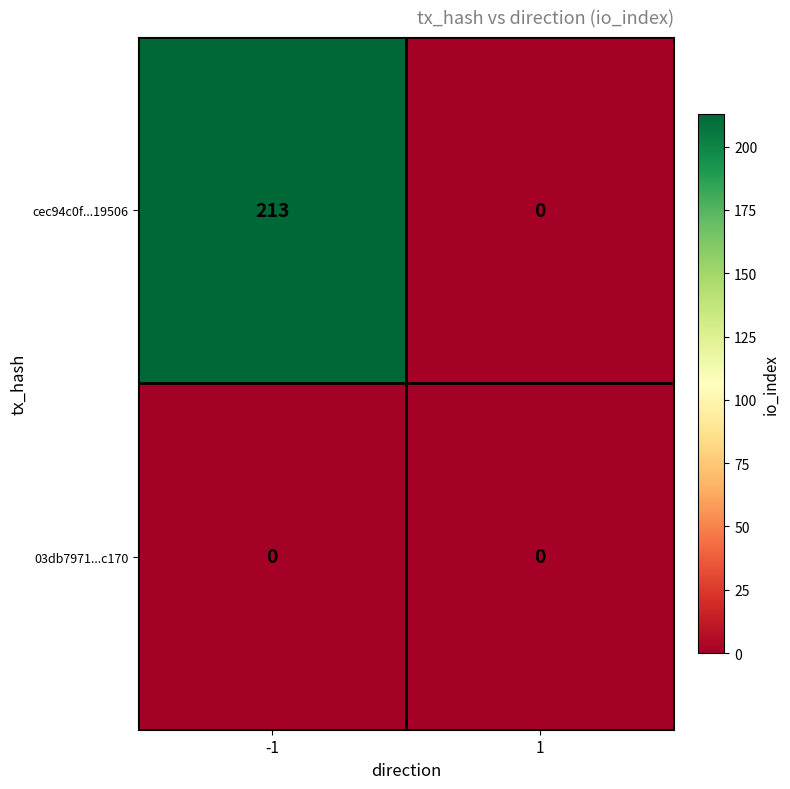

What value does the cec94c0f...19506 series have at -1?

213